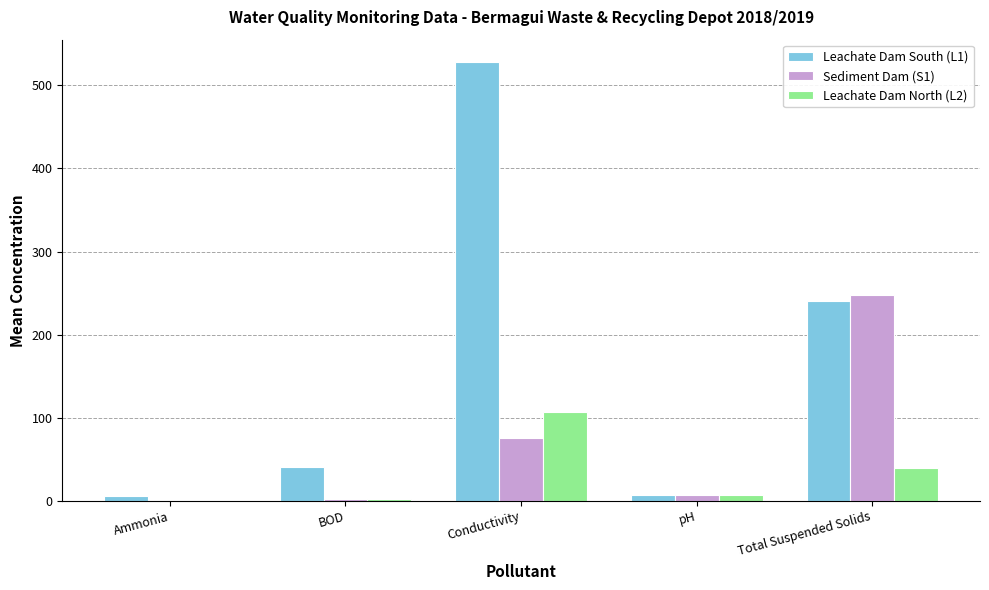

How many groups of bars are there?

5